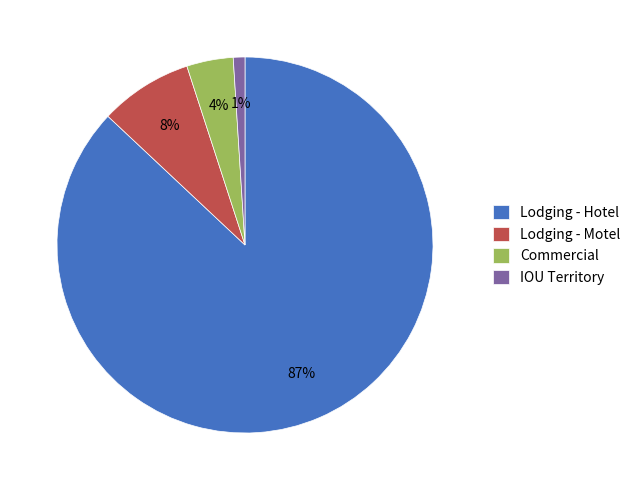

Which slice represents more than half of the pie?

Lodging - Hotel